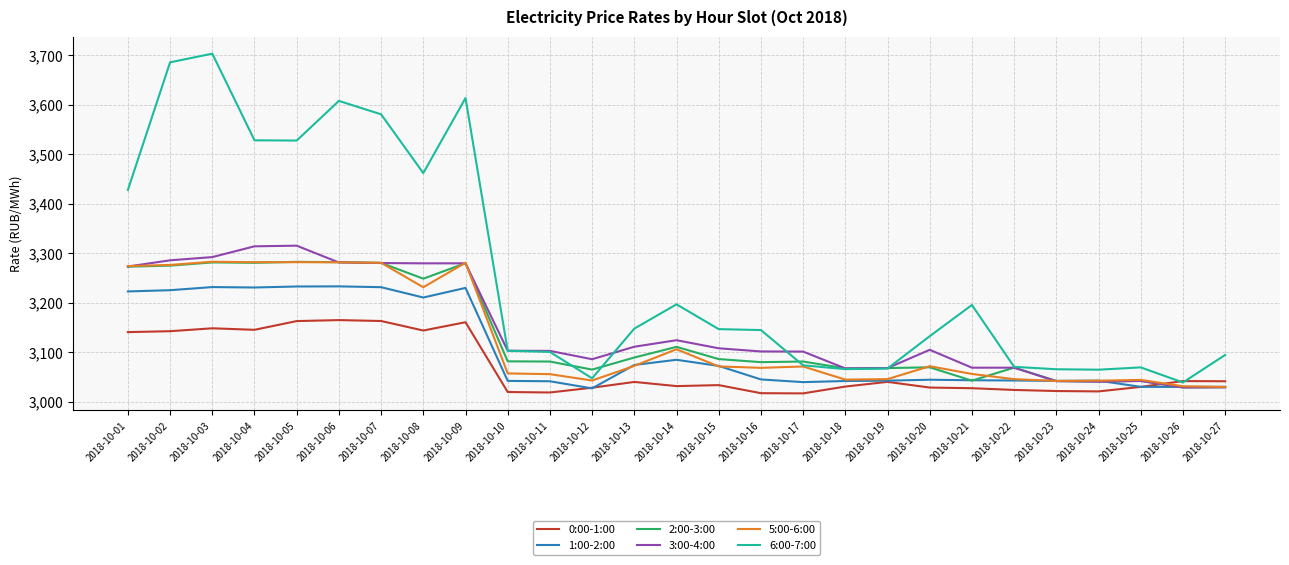

What is the average value of the 0:00-1:00 series?

3069.4